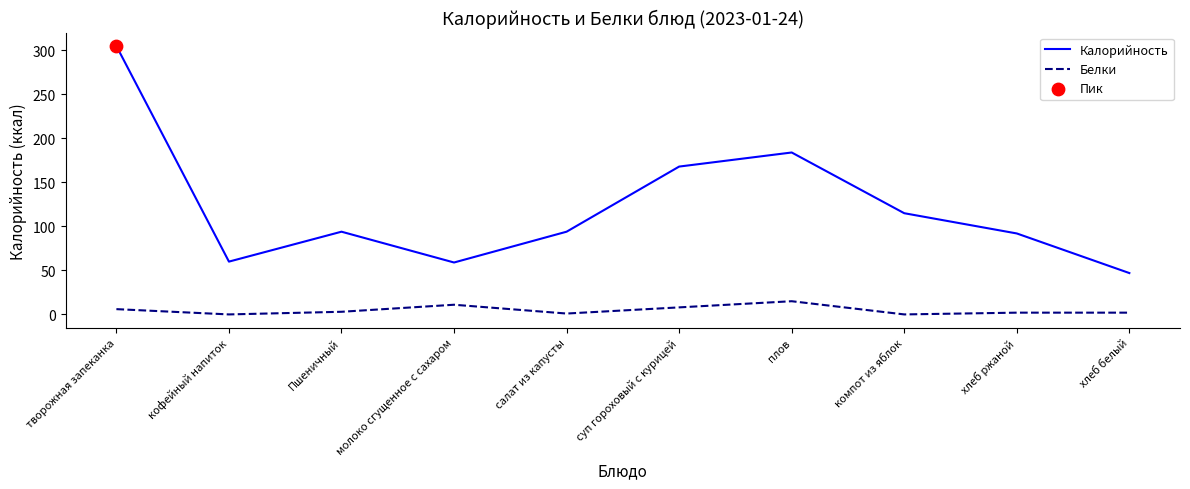

Which series has the widest spread of values?

Калорийность